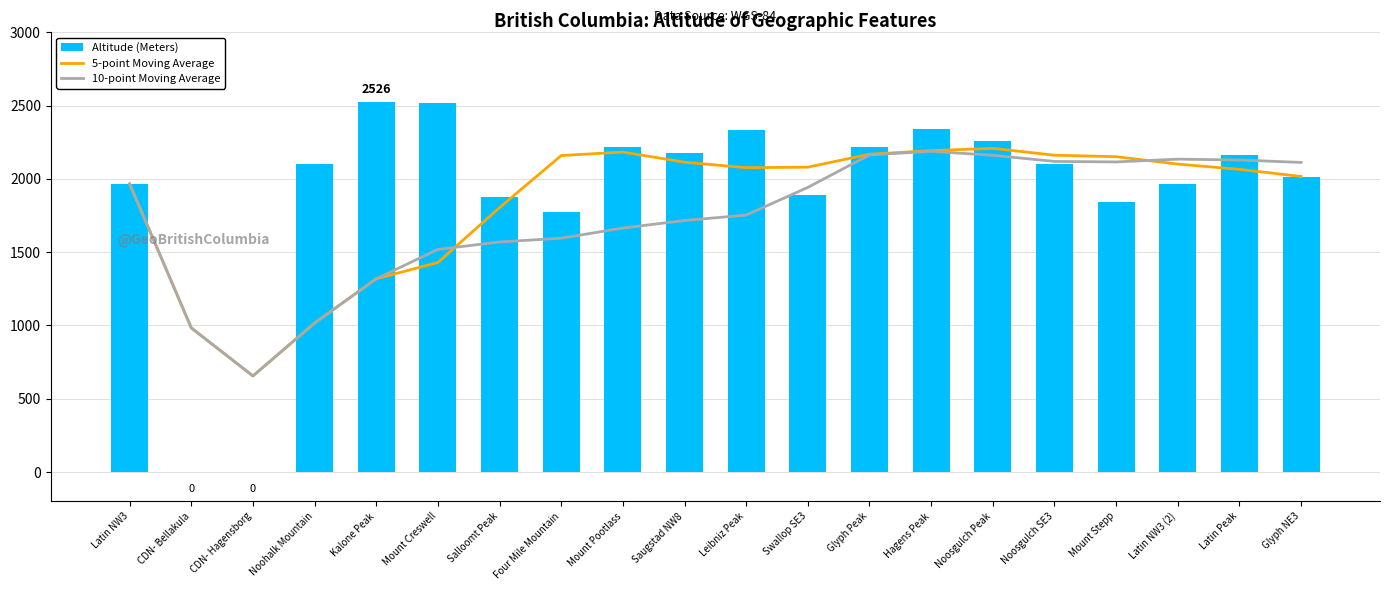

What is the minimum value for 5-point Moving Average?

655.0